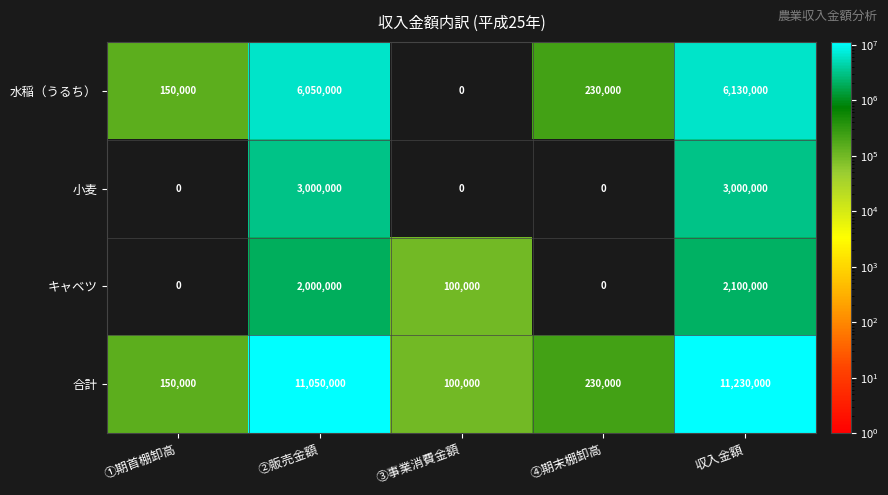

The value of 水稲（うるち） at 収入金額 is 2956830. True or false?

False